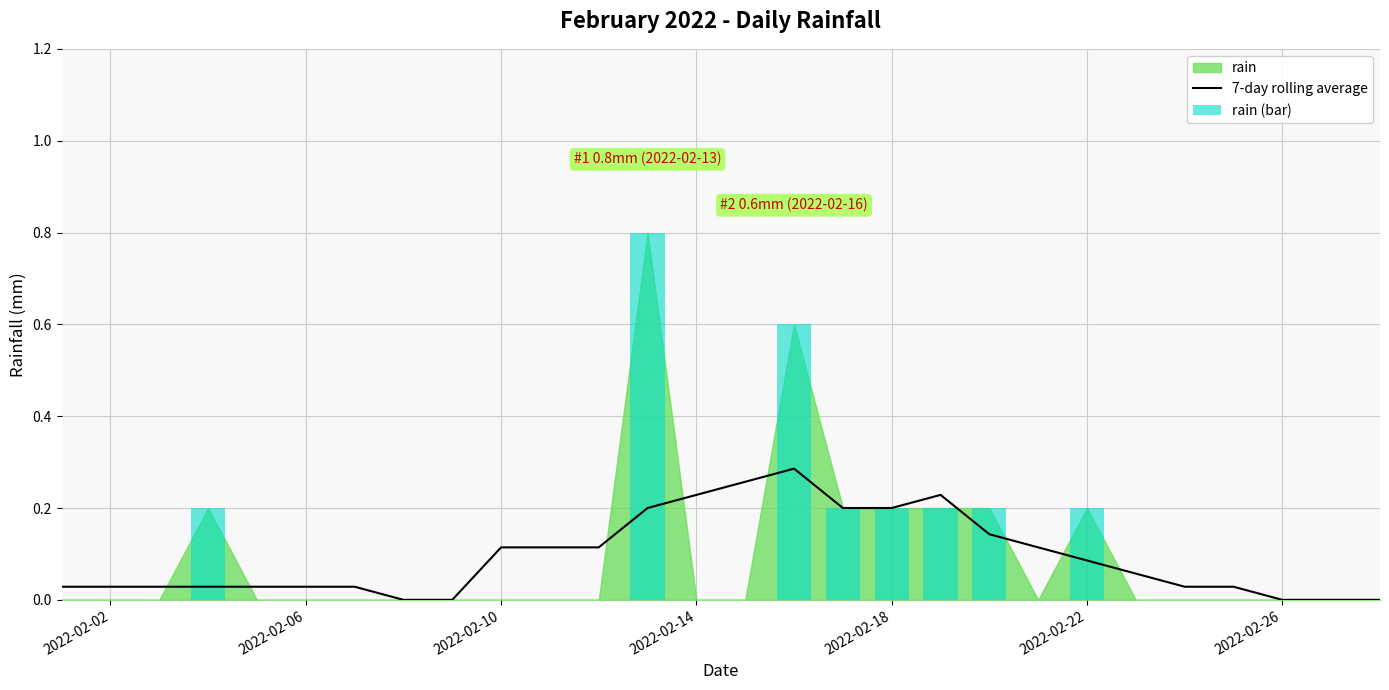

Are the bars grouped side by side (vs. stacked)?

Yes